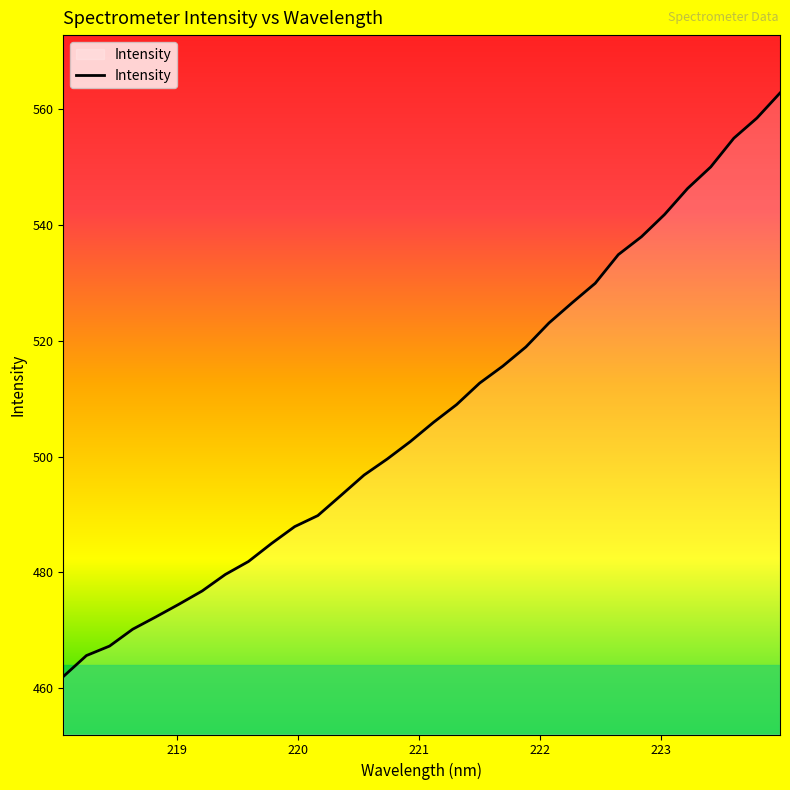

True or false: the data has more than 0 interior local peaks.

False